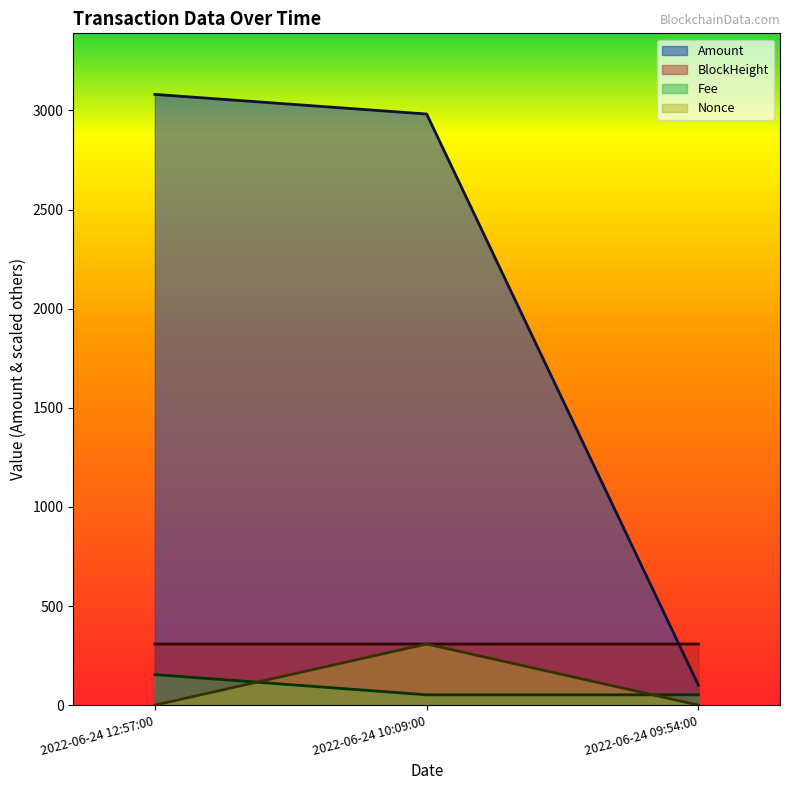

Rank the series at 2022-06-24 09:54:00 from highest to lowest value.

BlockHeight, Amount, Fee, Nonce